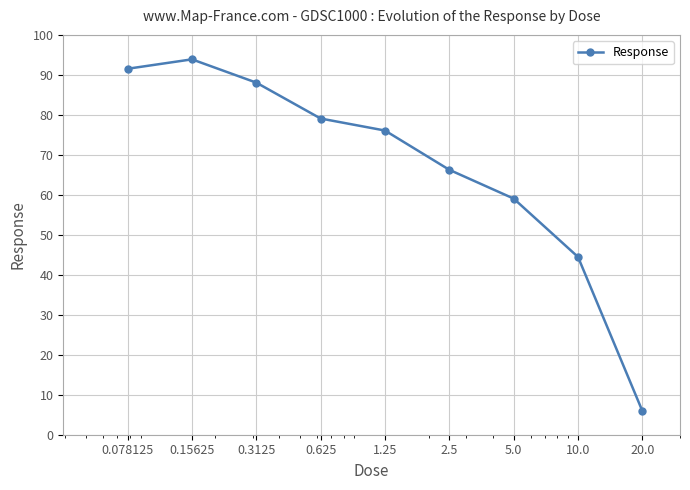

What is the value of the 1st point from the left?

91.5